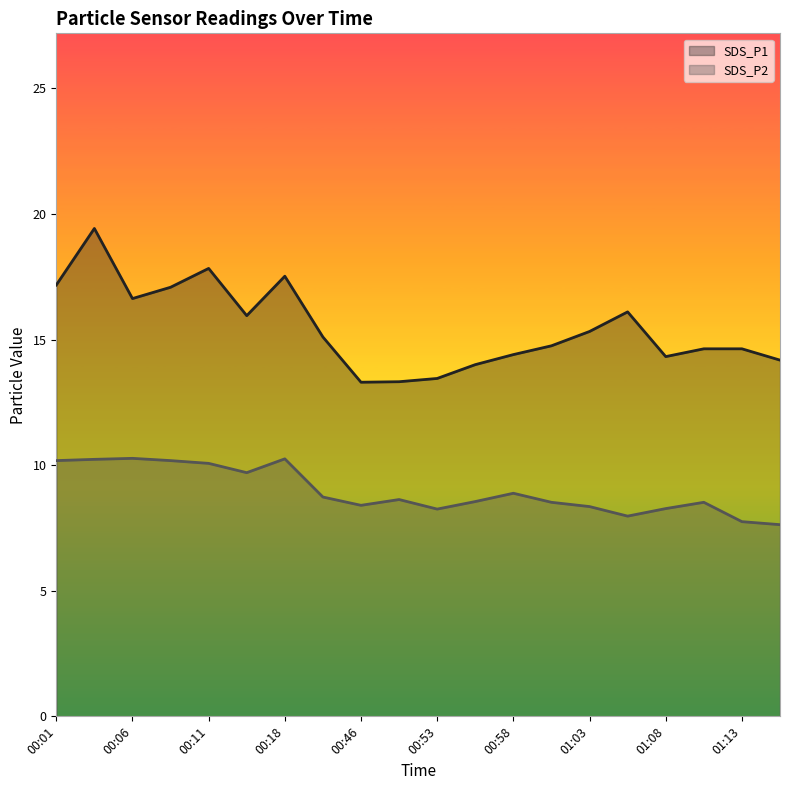

Where is the first local maximum for SDS_P1?

00:03